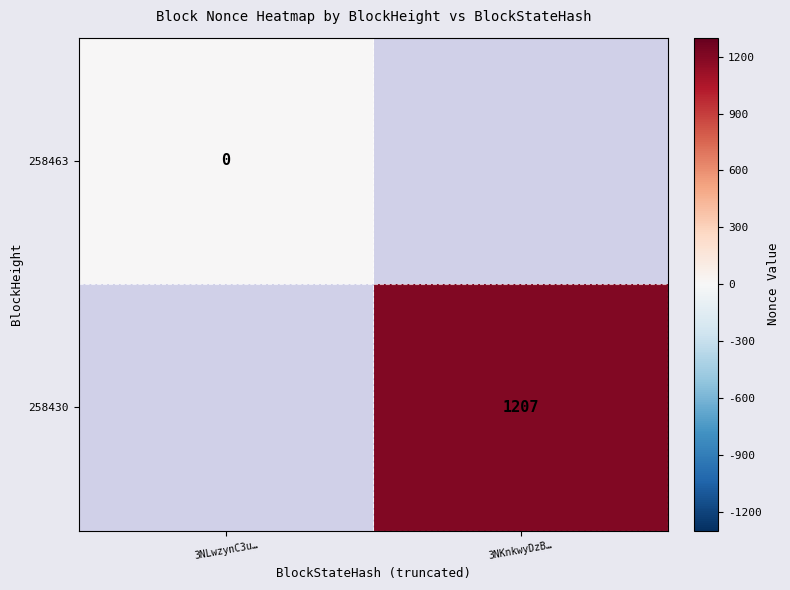

At how many categories does at least one series exceed 1101?

1